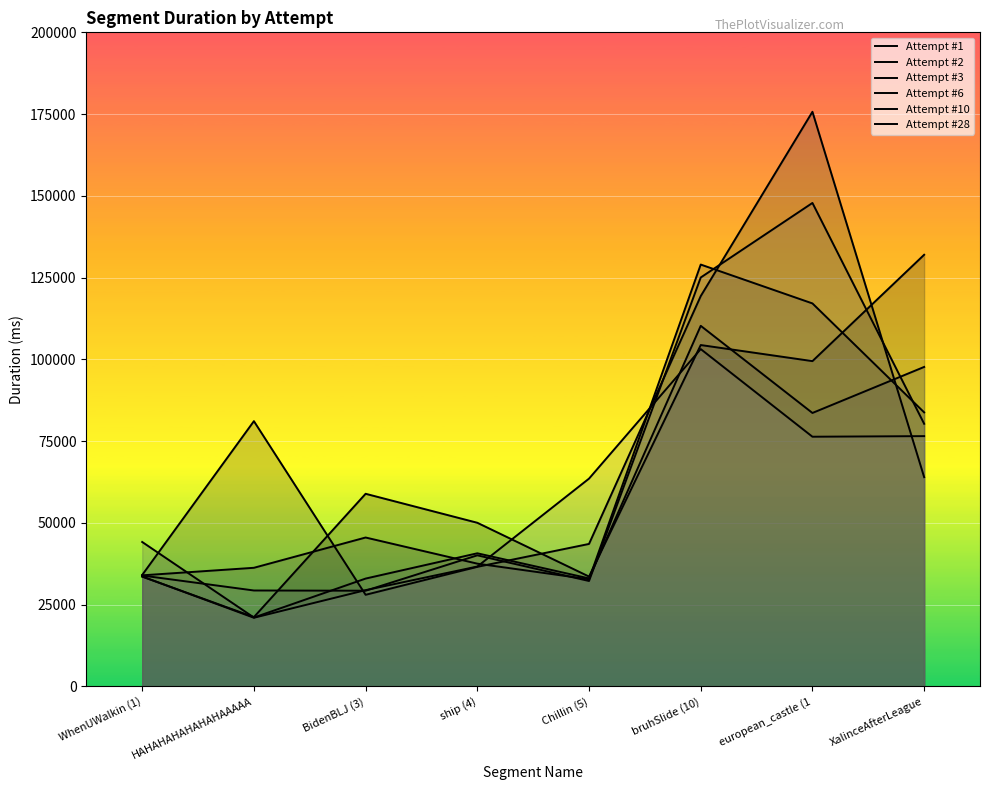

What is the value of the Attempt #3 point at the 2nd from the left?

36228